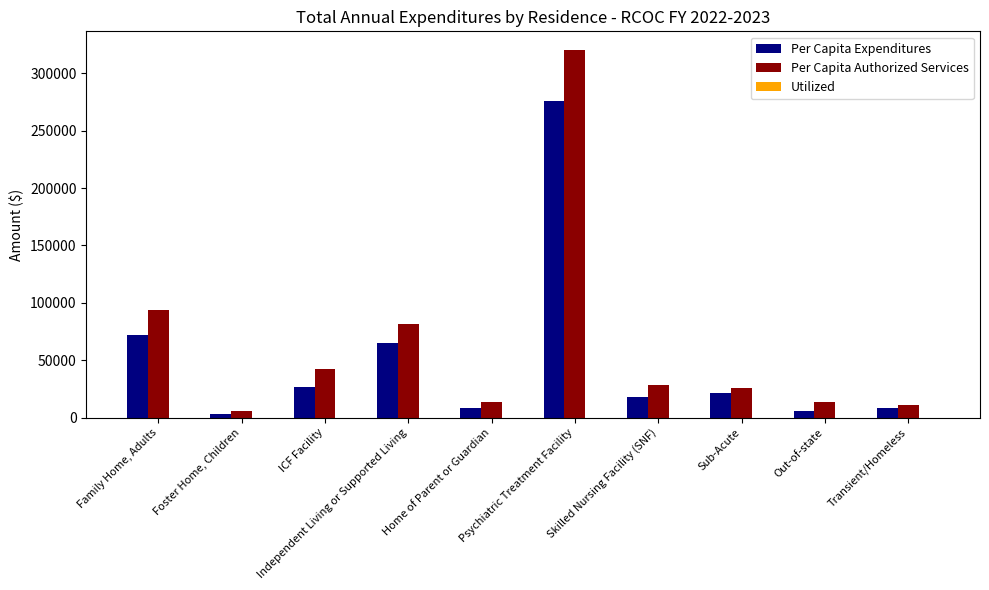

Which series has the largest total across all categories?

Per Capita Authorized Services